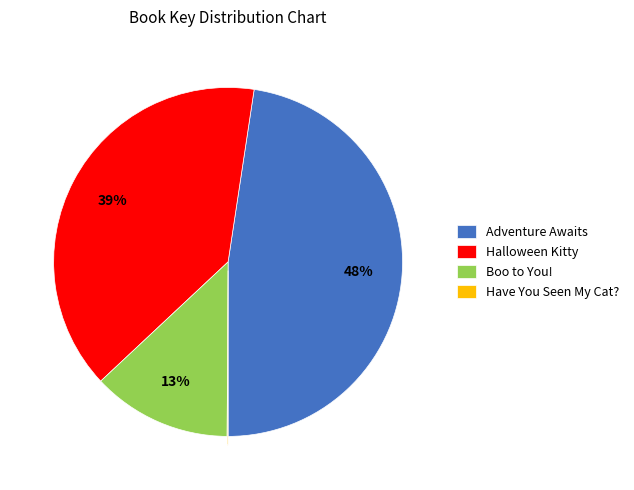

True or false: Boo to You! accounts for 2% of the total.

False